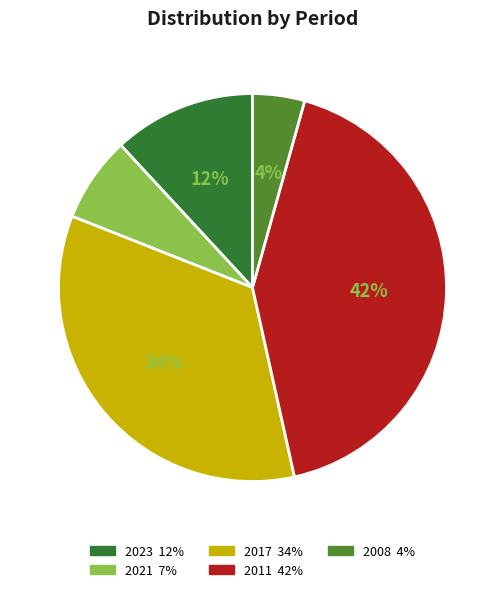

Is it true that 2021 is 2% of the pie?

False